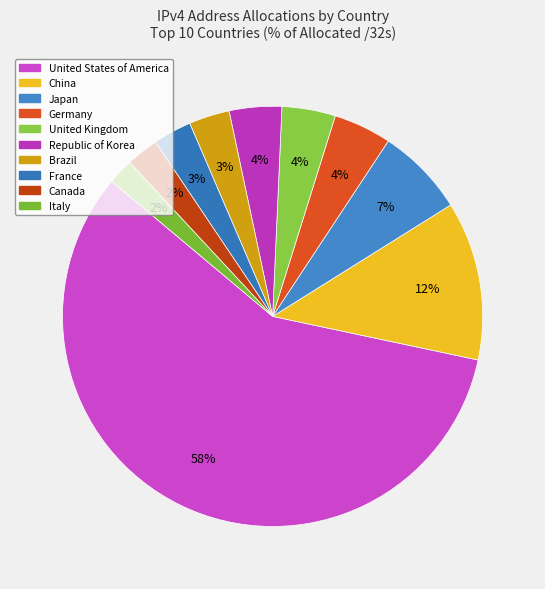

What percentage is the Canada slice, to the nearest percent?

2%